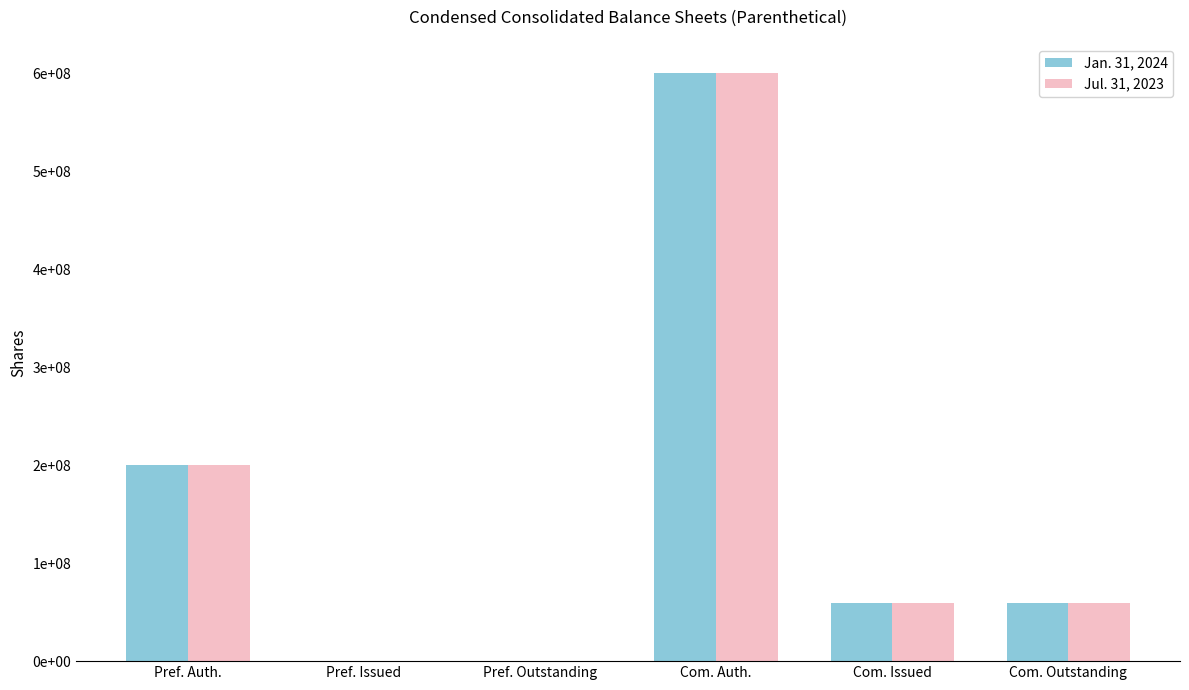

At which label is Jan. 31, 2024 closest to 300000000?

Pref. Auth.